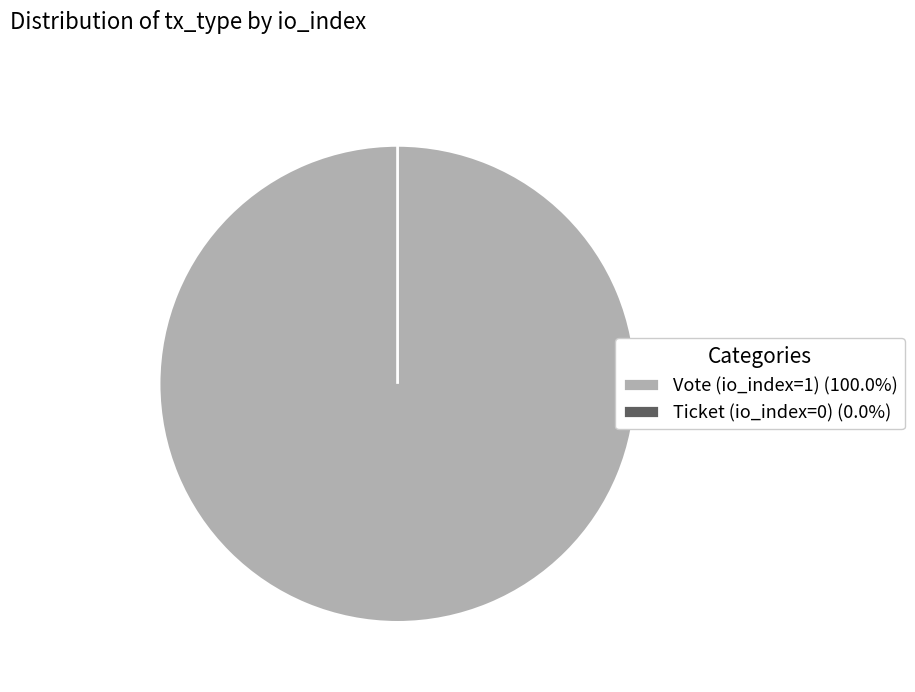

Which category has the biggest portion of the pie?

Vote (io_index=1)